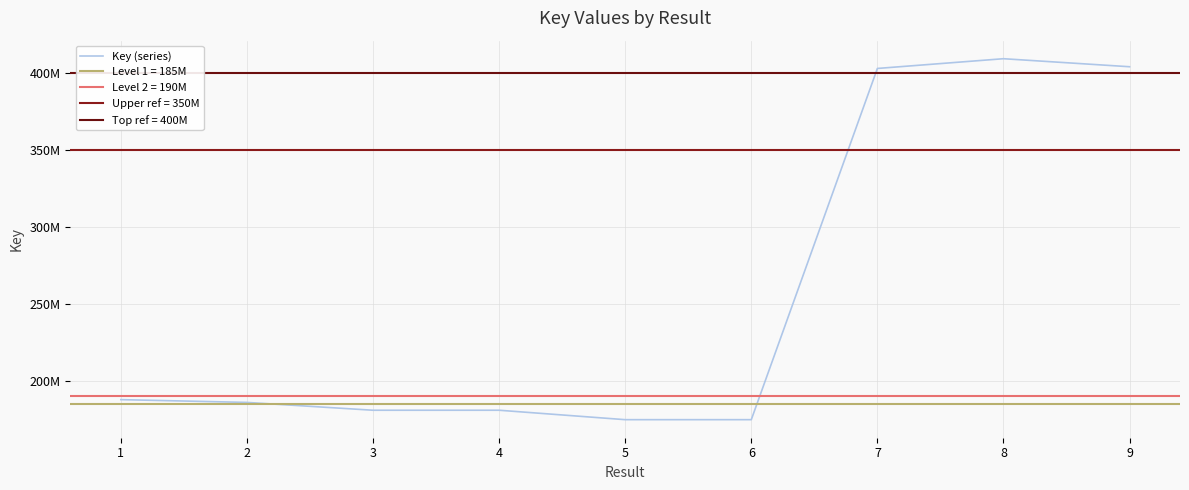

At which label does the data first exceed 185771483?

1